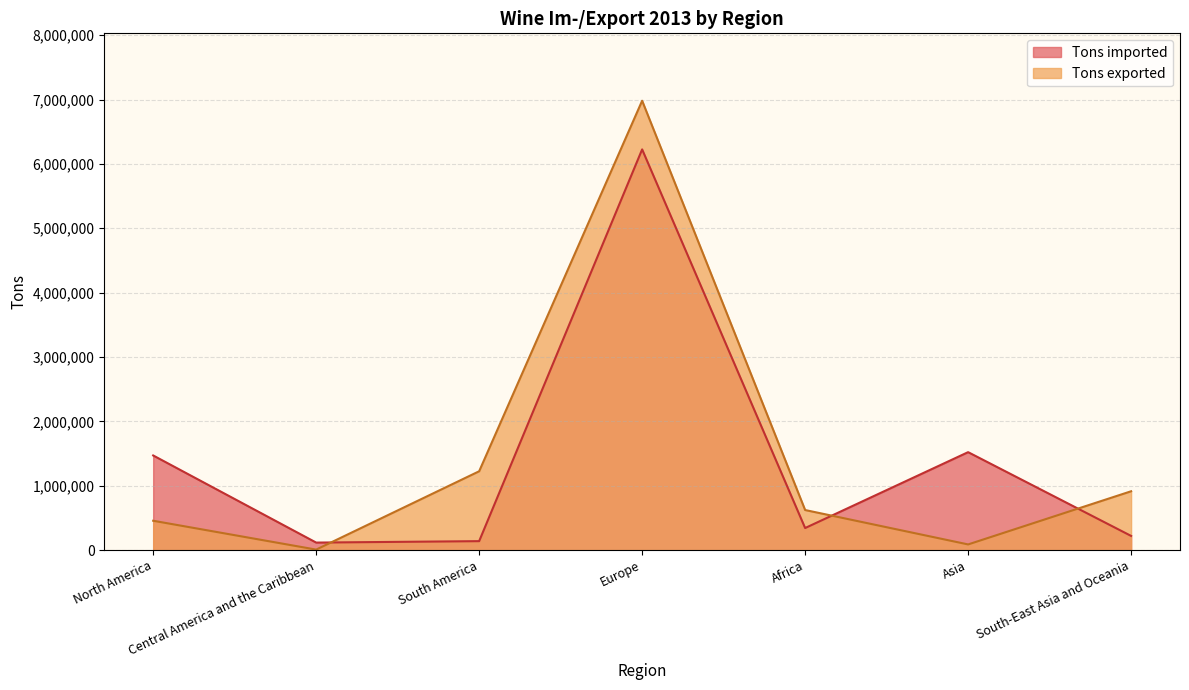

How many intersections are there between Tons imported and Tons exported?

3